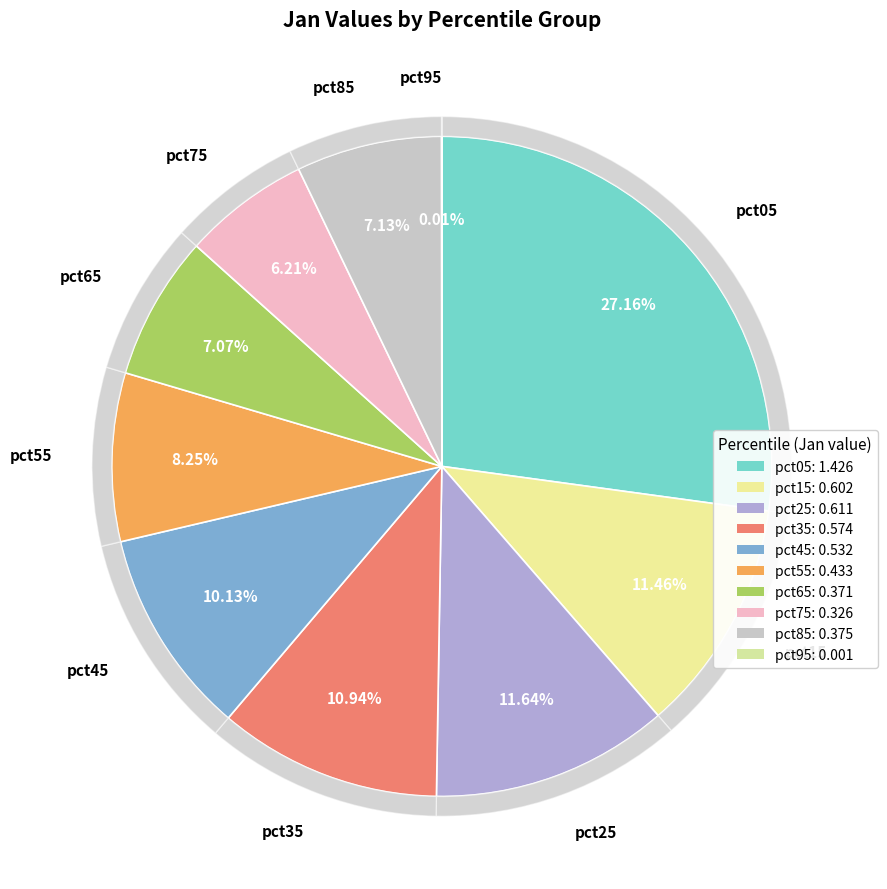

Is there any slice that represents more than half of the pie?

No